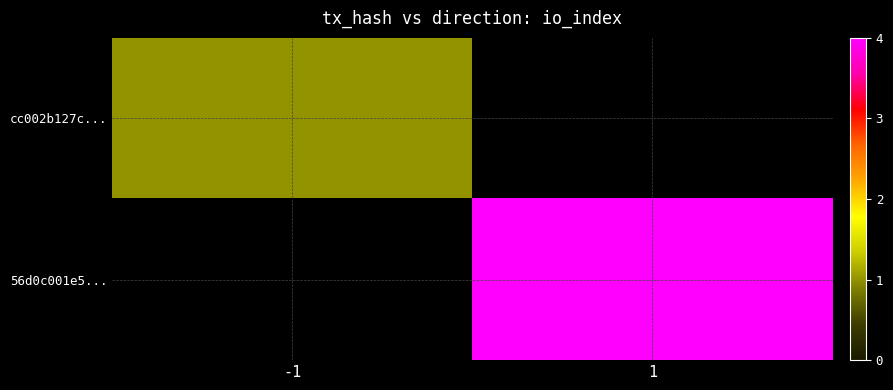

What is the difference between the highest and lowest values at -1?

1